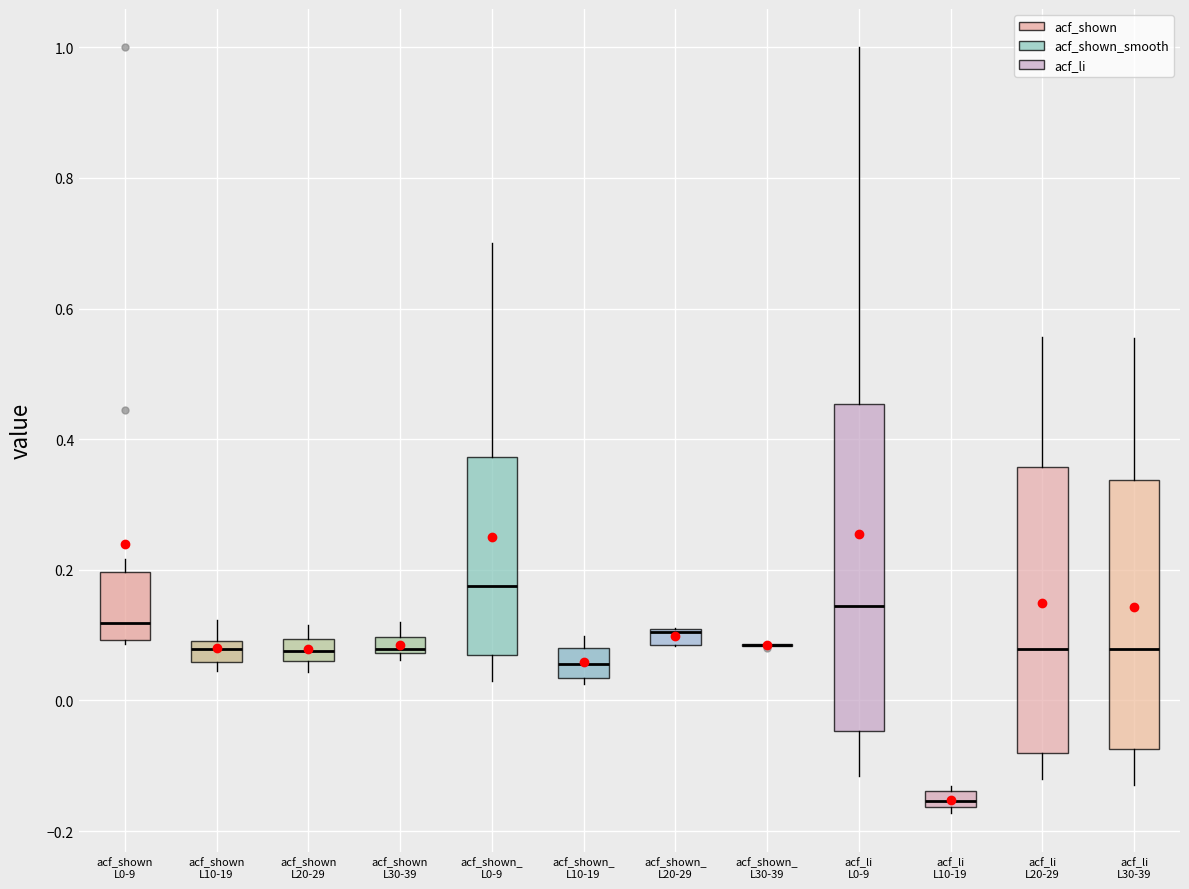

Comparing the boxes themselves (not the whiskers), which one is the tallest?

acf_li L0-9